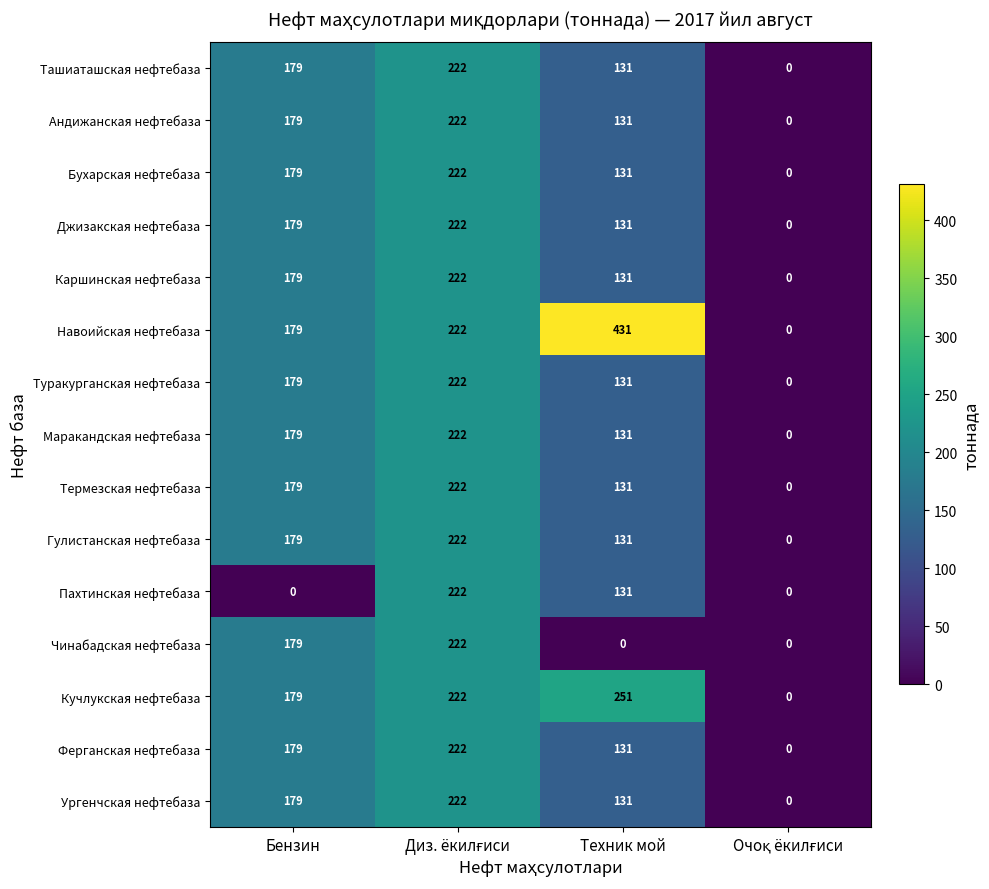

What is the maximum value shown in the chart?

431